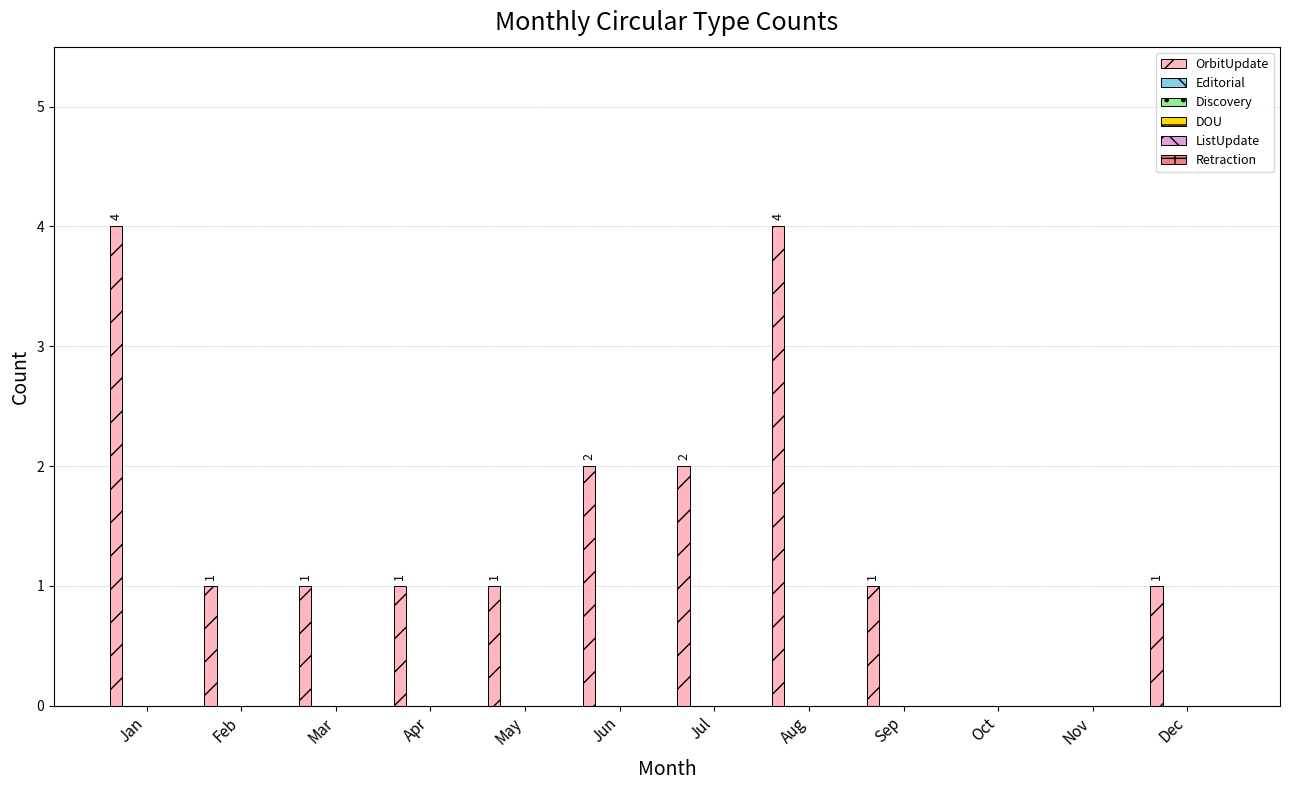

What is the maximum value shown in the chart?

4